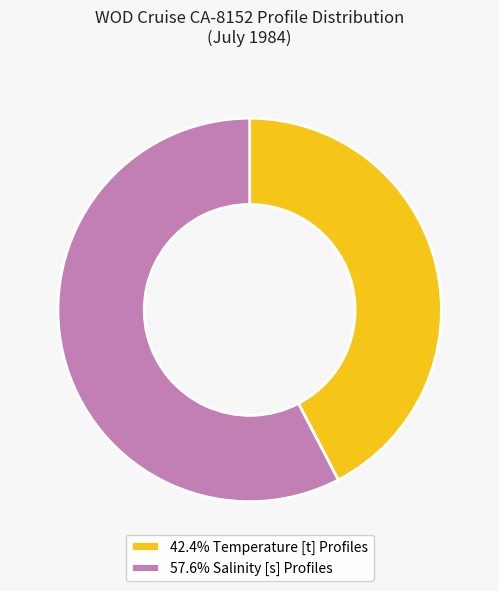

Is there any slice that represents more than half of the pie?

Yes